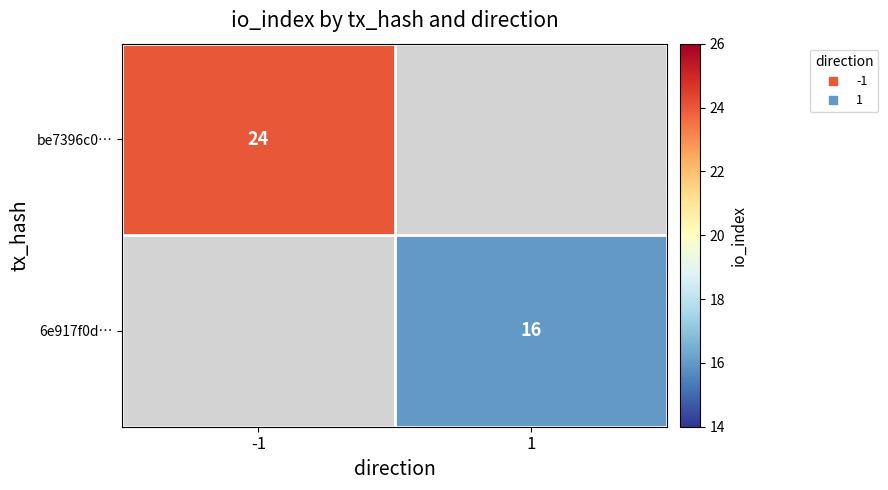

The value of 6e917f0d… at 1 is 25.6. True or false?

False